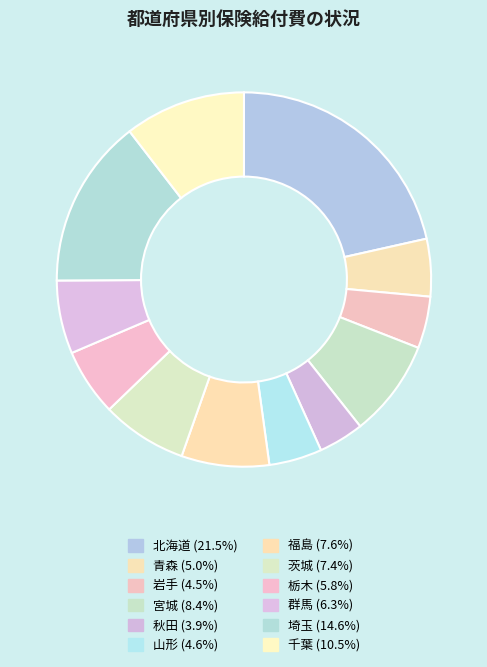

How many slices are in this pie chart?

12